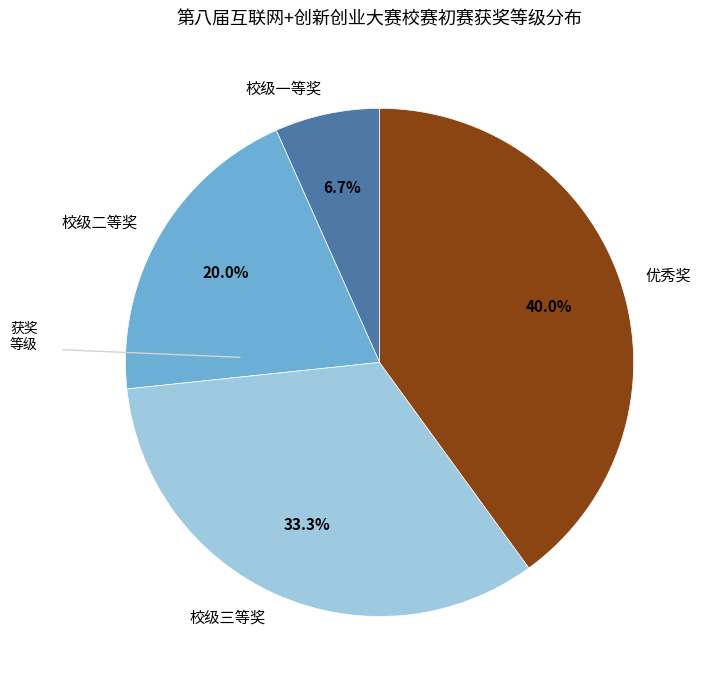

Count the number of slices in the pie.

4